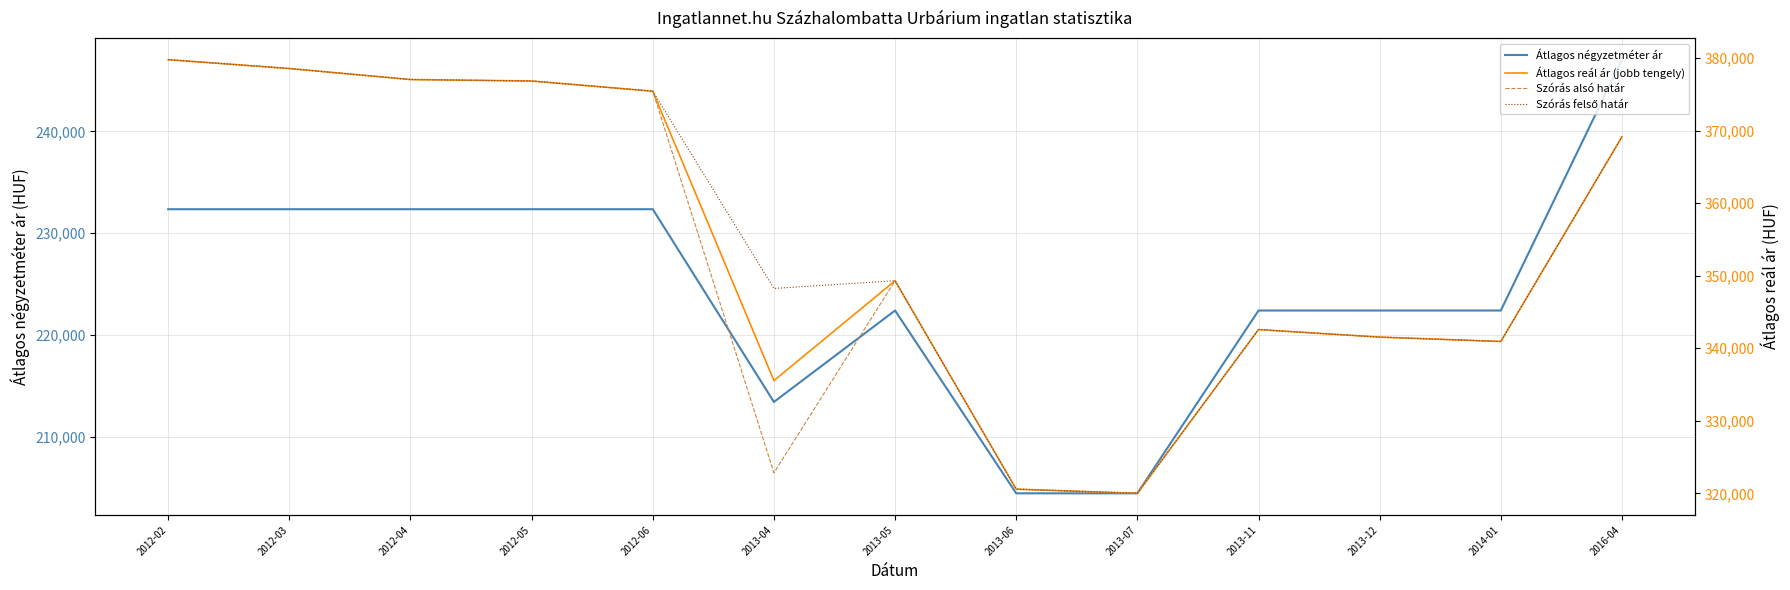

True or false: Szórás alsó határ has more than 0 interior local peaks.

True